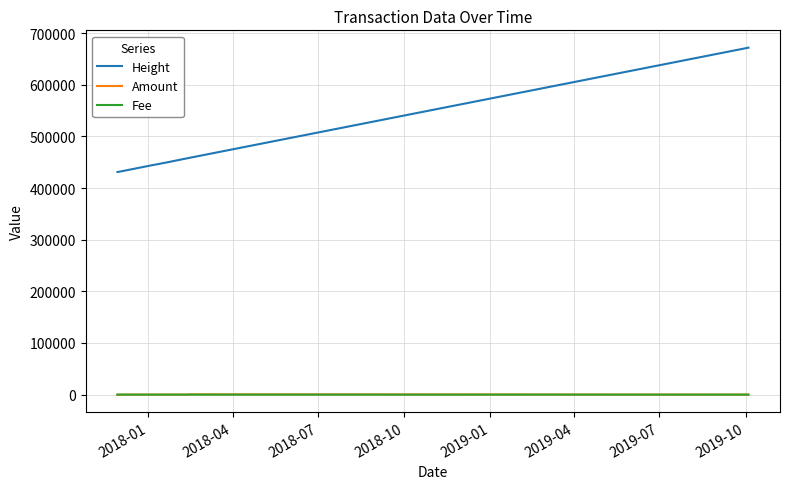

What position from the left is 2018-07?

3